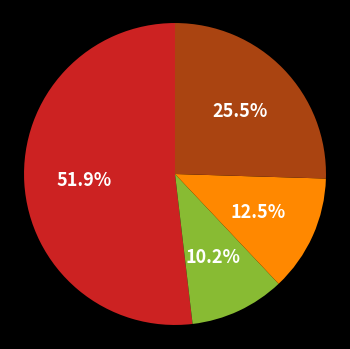

Does any single category account for the majority?

Yes